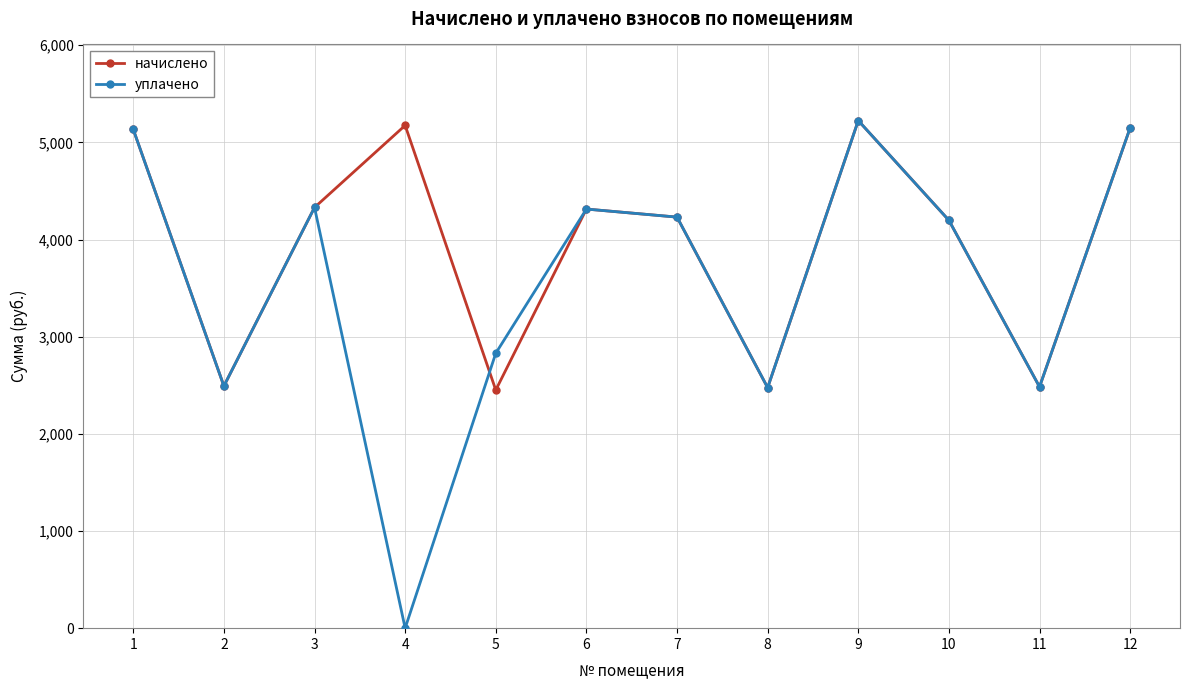

True or false: начислено and уплачено cross at least once.

True